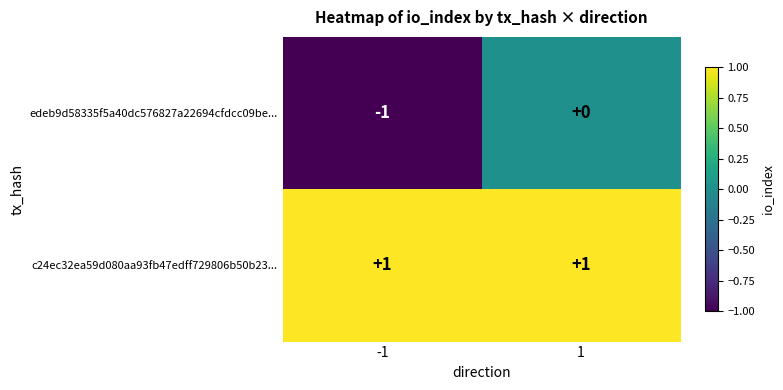

The edeb9d58335f5a40dc576827a22694cfdcc09be... series shows 0 at -1. True or false?

False